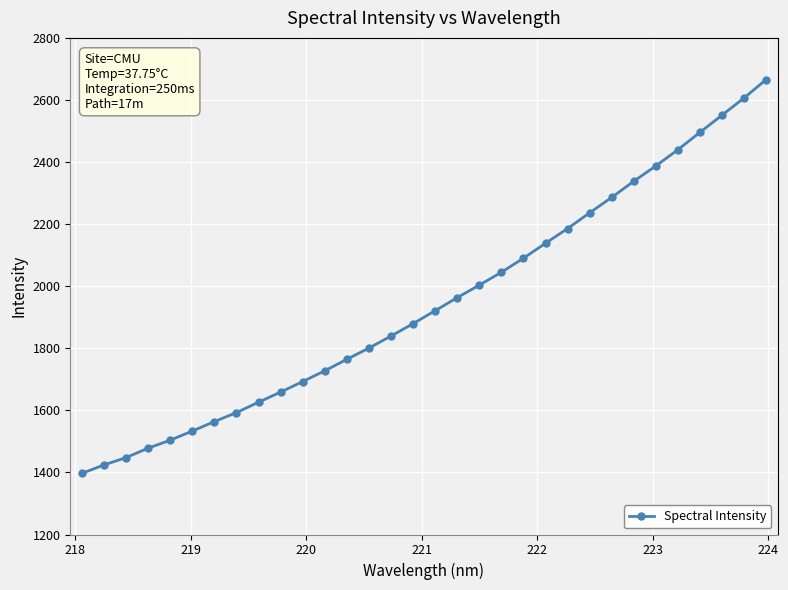

What is the average value?

1946.4